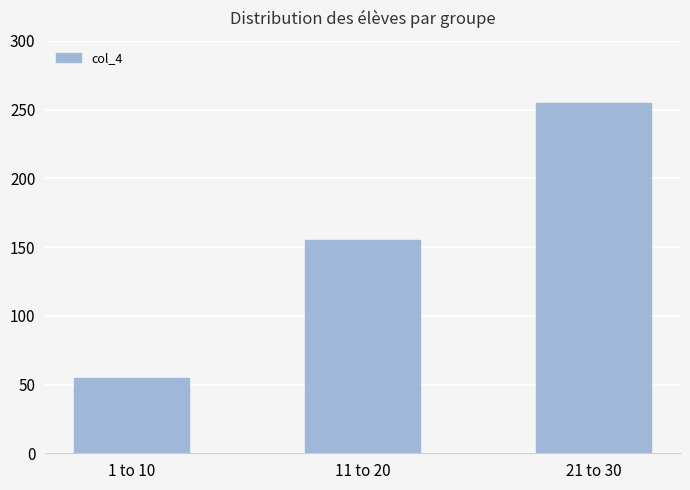

How many values are between 55 and 255?

3